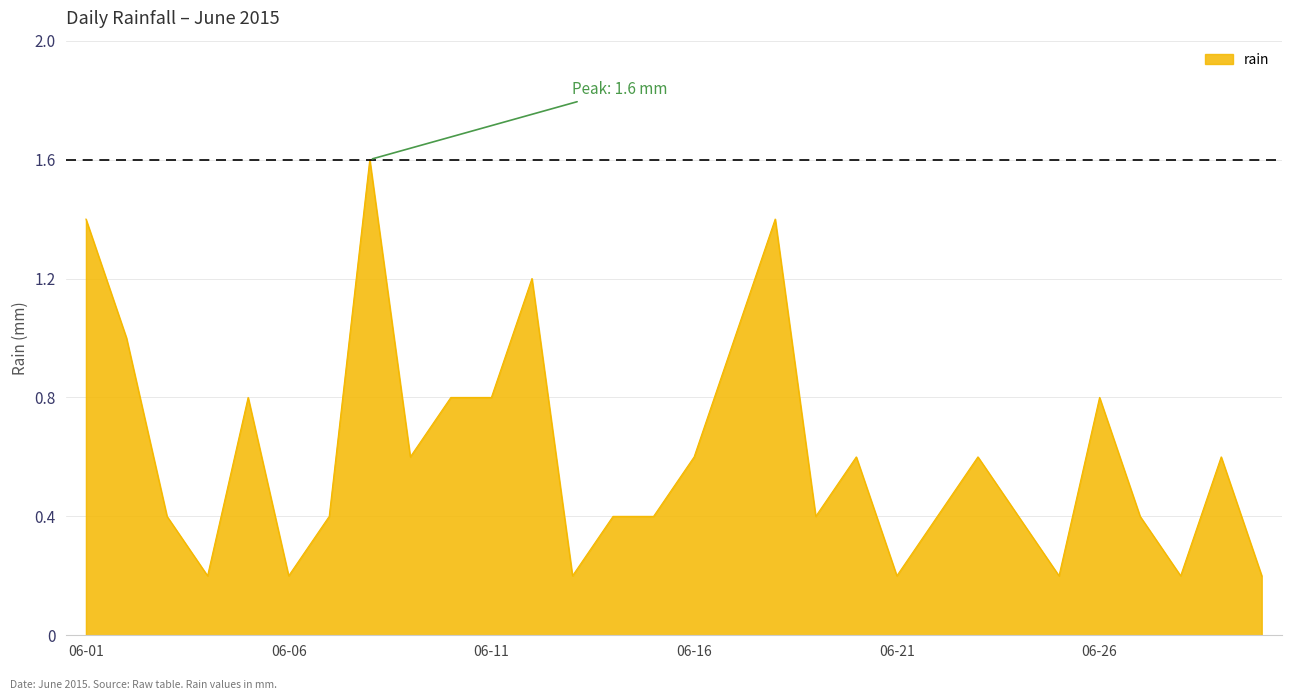

What is the maximum value shown in the chart?

1.6